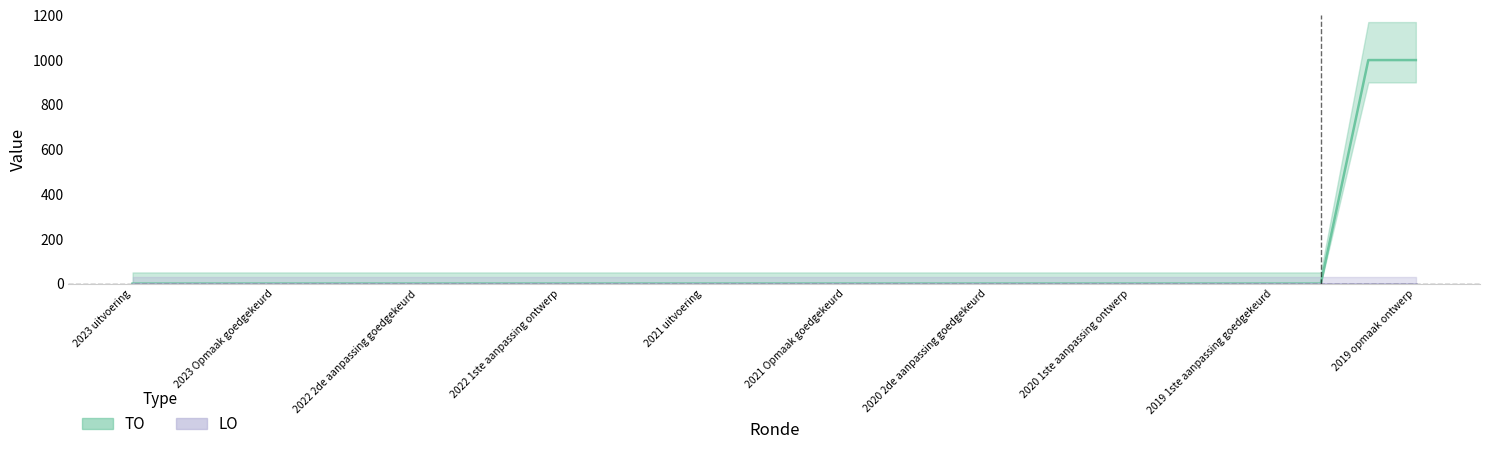

True or false: the data has more than 0 interior local peaks.

False